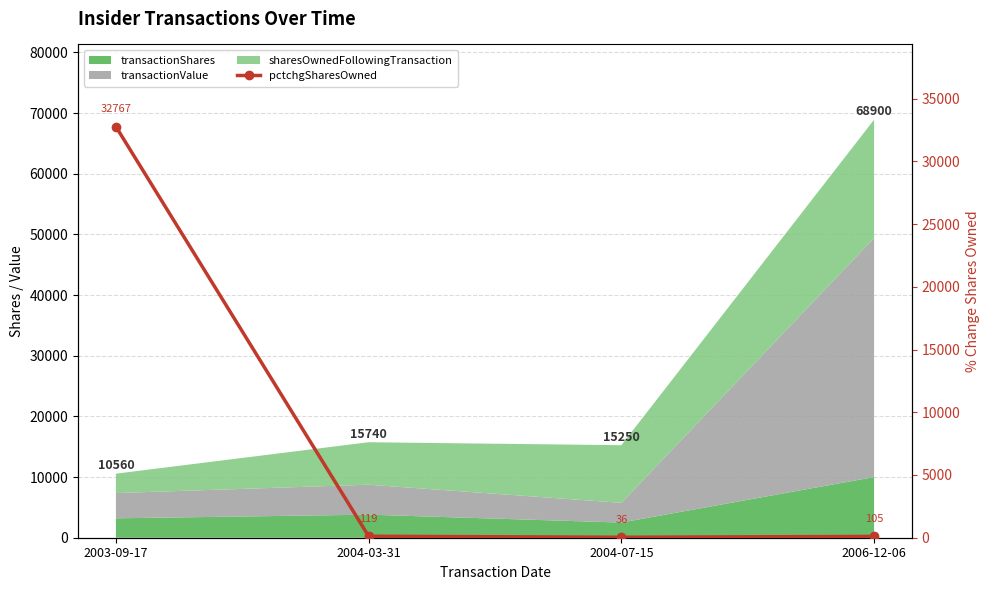

How many lines are shown in the chart?

1